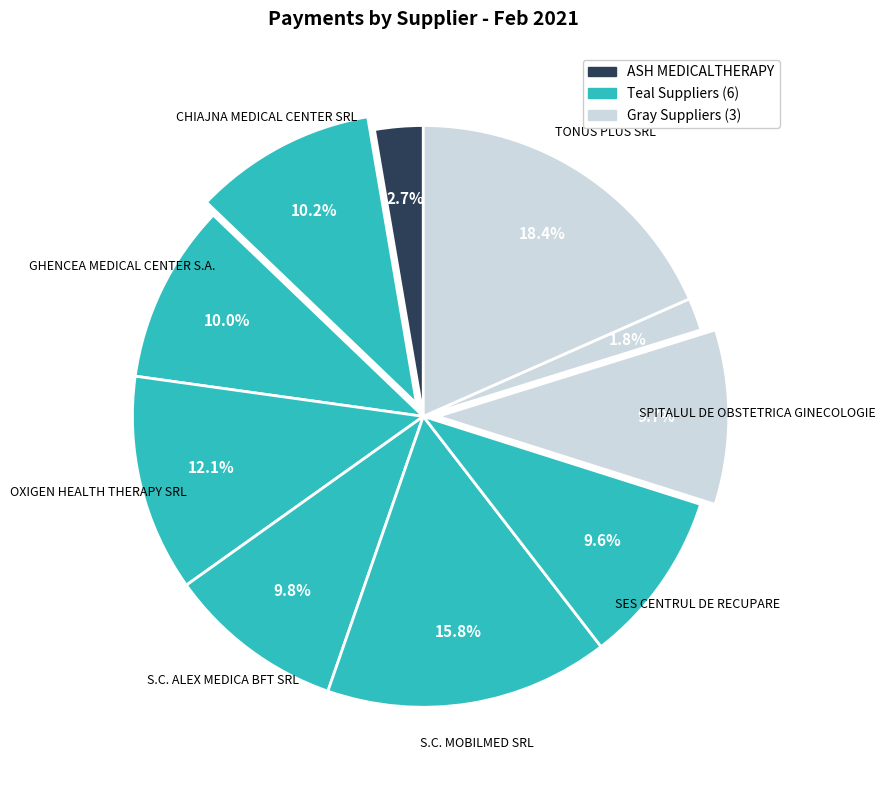

Rank the categories by value from highest to lowest.

TONUS PLUS SRL, S.C. MOBILMED SRL, OXIGEN HEALTH THERAPY SRL, CHIAJNA MEDICAL CENTER SRL, GHENCEA MEDICAL CENTER S.A., S.C. ALEX MEDICA BFT SRL, SPITALUL DE OBSTETRICA GINECOLOGIE, SES CENTRUL DE RECUPARE, ASH MEDICALTHERAPY, SPITALUL DE PSIHIATRIE EFTIMIE